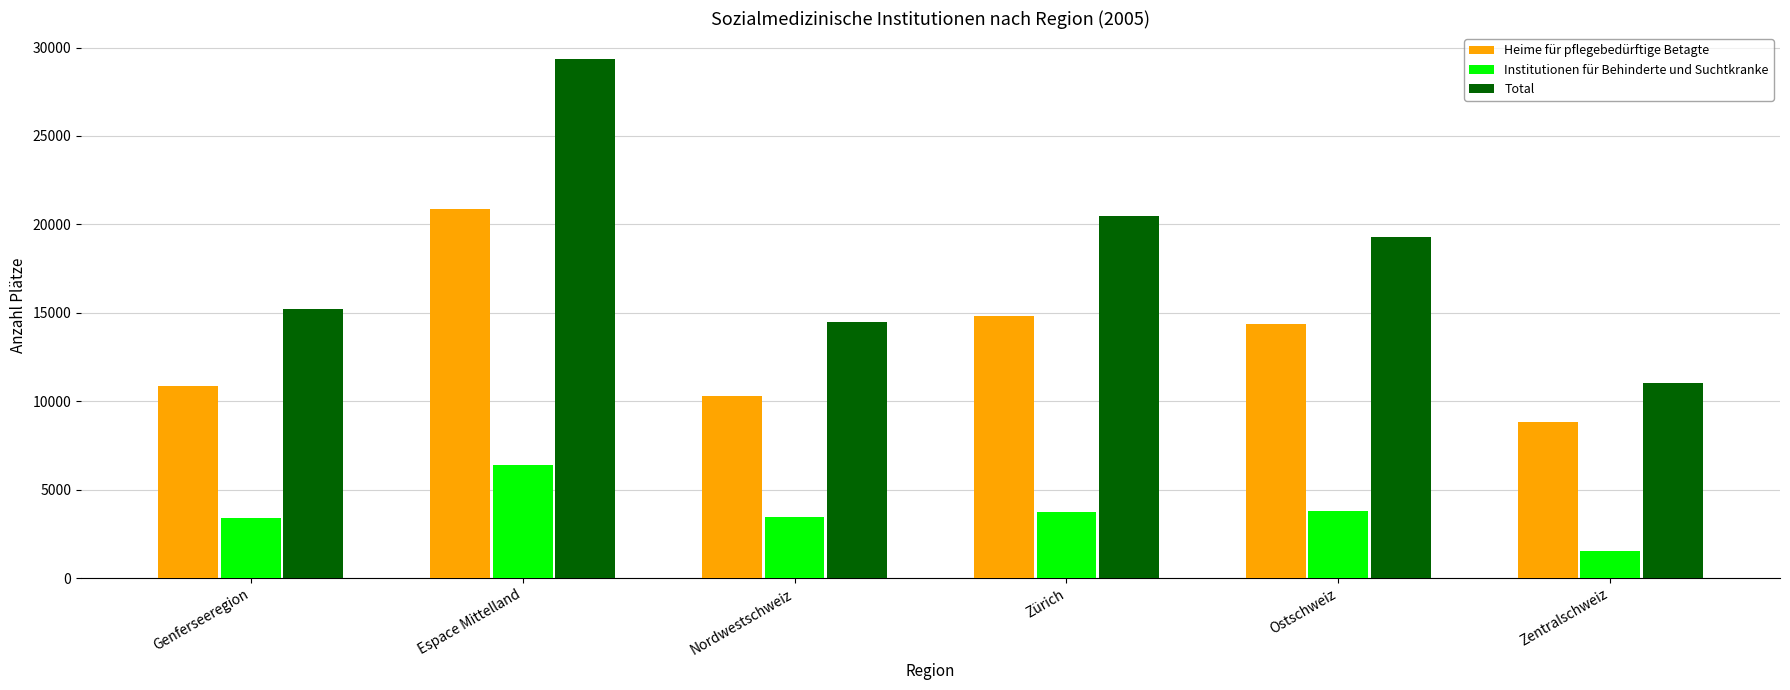

The value of Heime für pflegebedürftige Betagte at Ostschweiz is 14391. True or false?

True